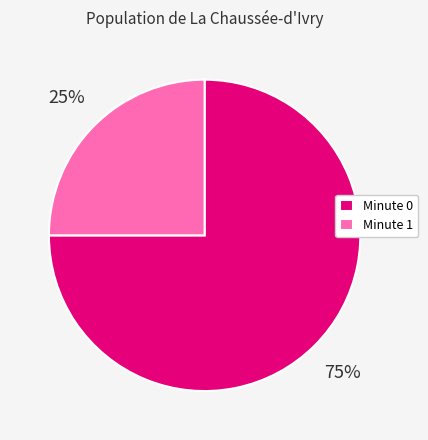

Is it true that Minute 1 is 25% of the pie?

True